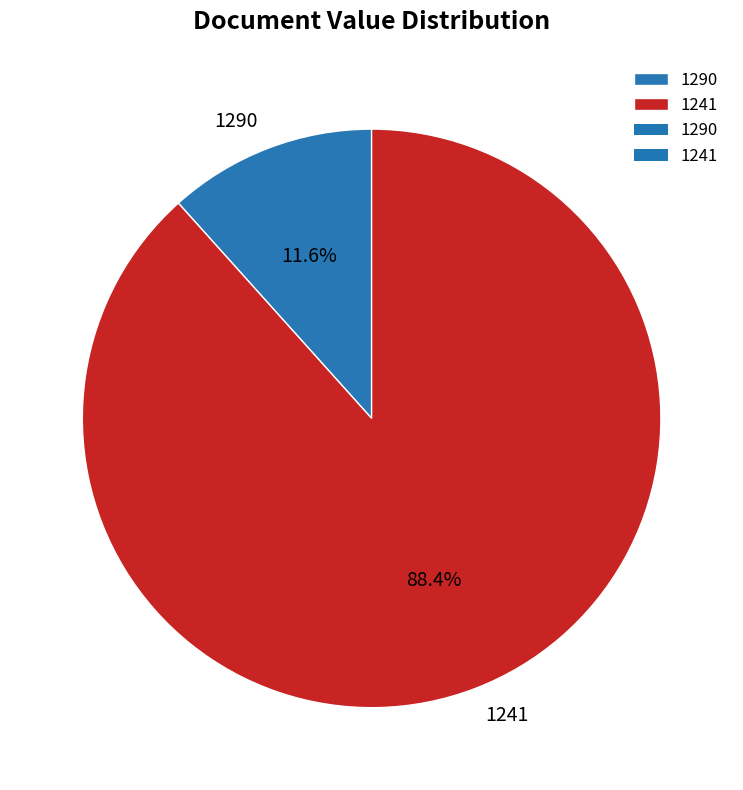

To the nearest percent, what is the difference between the largest and smallest slice percentages?

77%